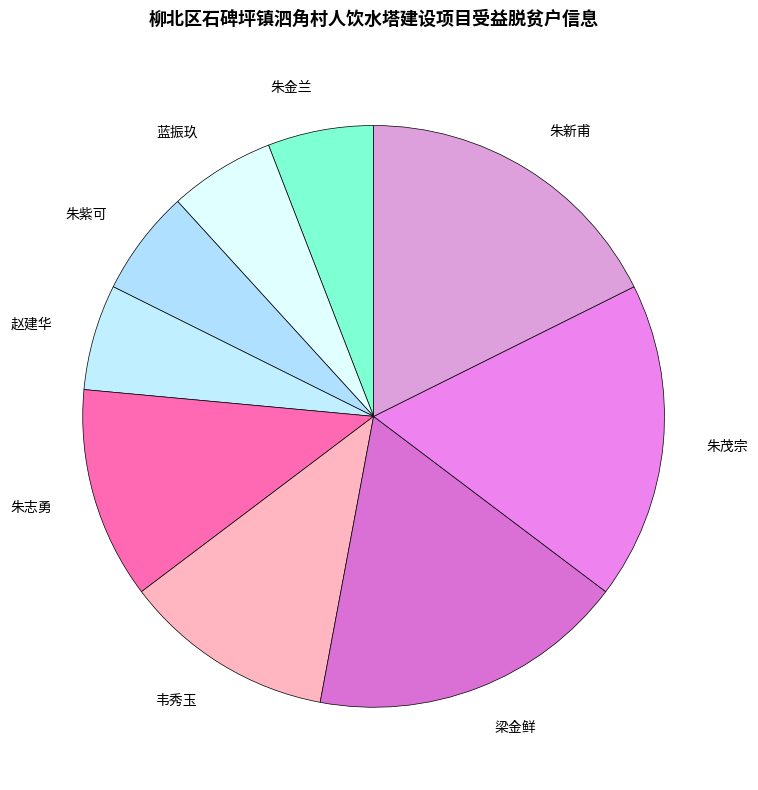

Is there a majority slice in this chart?

No